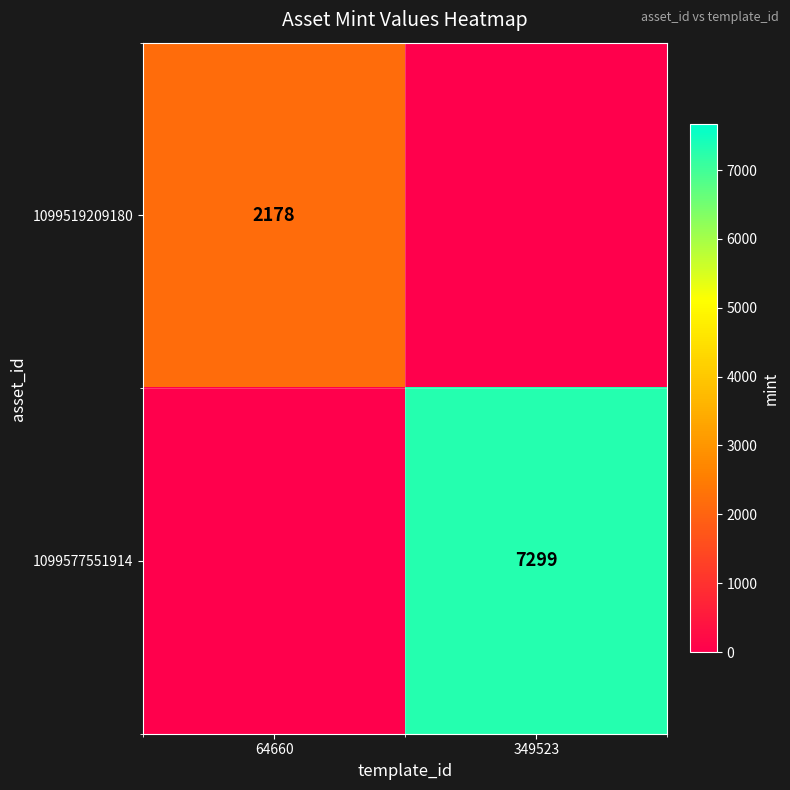

Is it true that 1099577551914 equals 7299 at 349523?

True